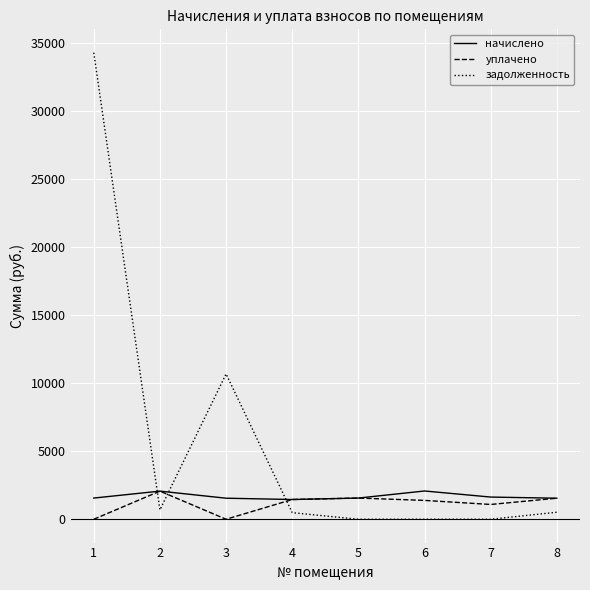

The value of задолженность at 6 is 10681.8. True or false?

False